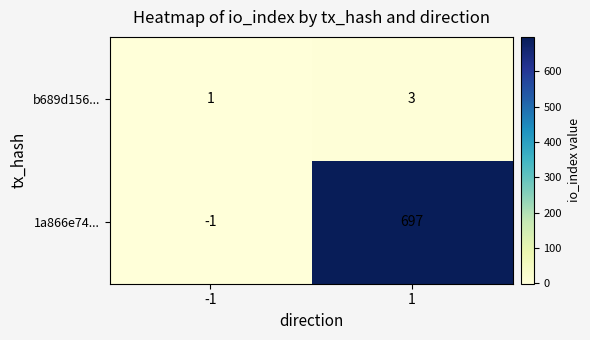

Which series has the largest total across all categories?

1a866e74...